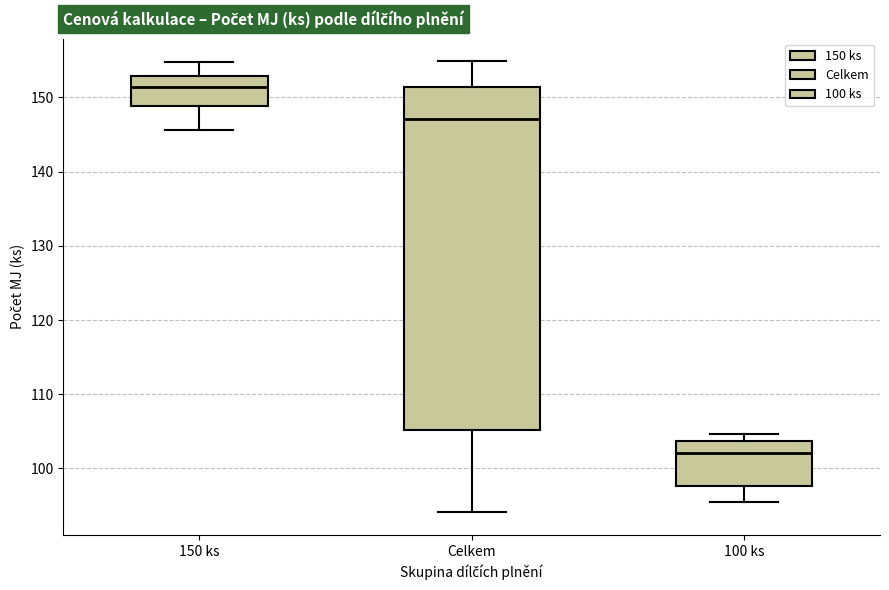

Reading left to right, transcribe this box plot: for each box, give where its median line is, the range the box spans, and where its two whiskers end, as read against the y-axis. The values are not printed on the chart, so give them approximately, as read against the axis.

150 ks: median 151, box 149 to 153, whiskers 146 to 155
Celkem: median 147, box 105 to 151, whiskers 94 to 155
100 ks: median 102, box 98 to 104, whiskers 95 to 105